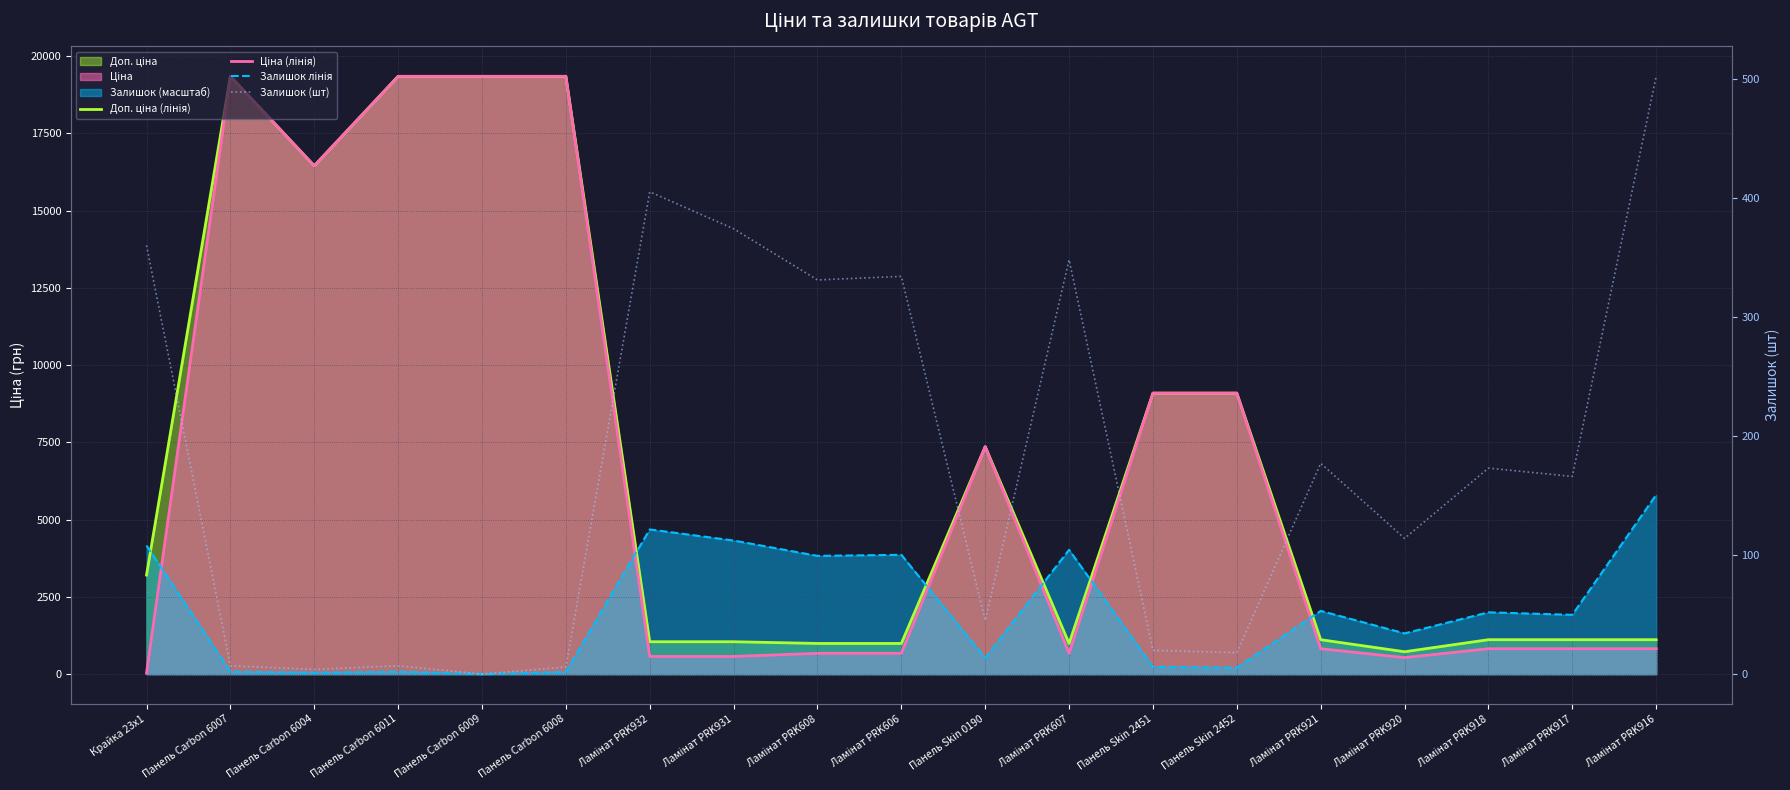

The Доп. ціна (лінія) series shows 1114.0 at Ламінат PRK917. True or false?

True